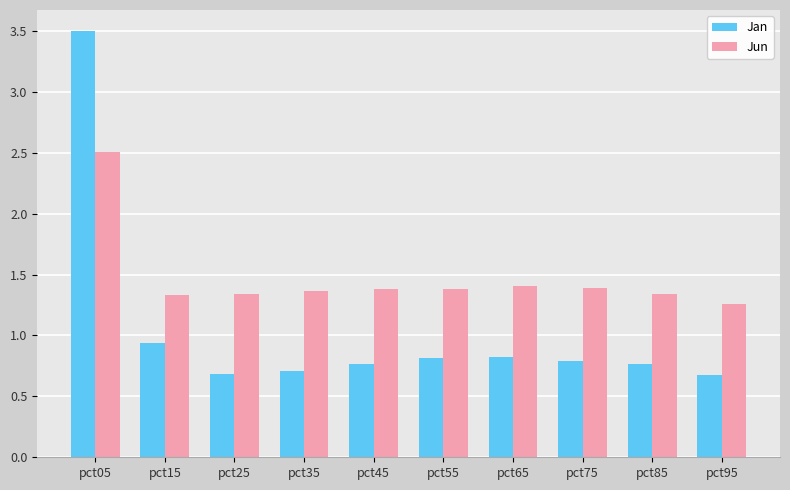

What is the maximum value for Jun?

2.5